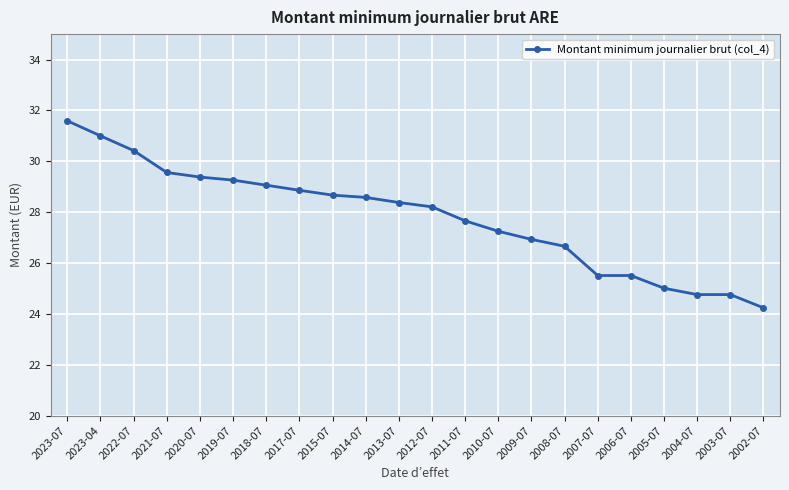

The chart shows a value of 24.8 at 2004-07. True or false?

True